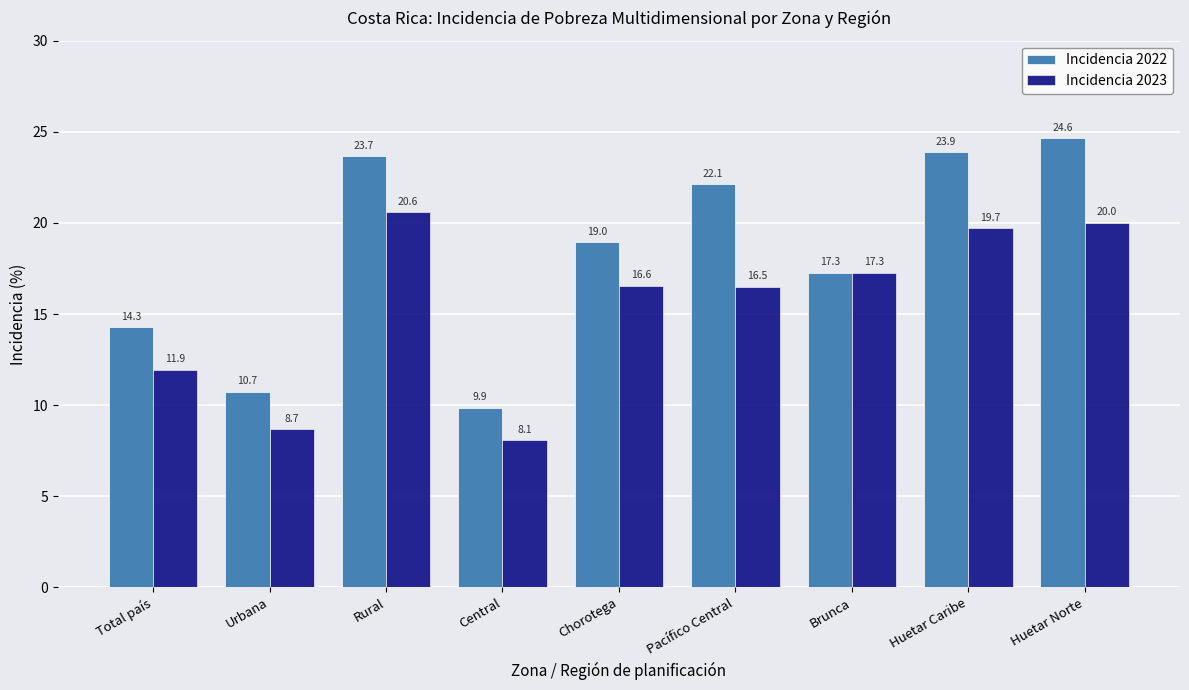

How many values in the Incidencia 2022 series are below 18?

4